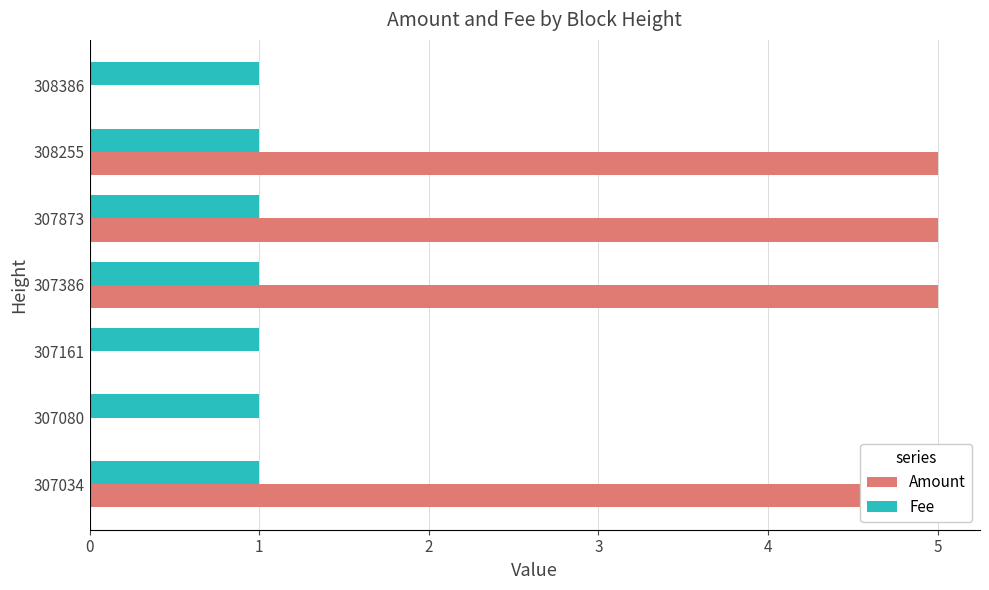

What is the sum of all Amount values?

20.0